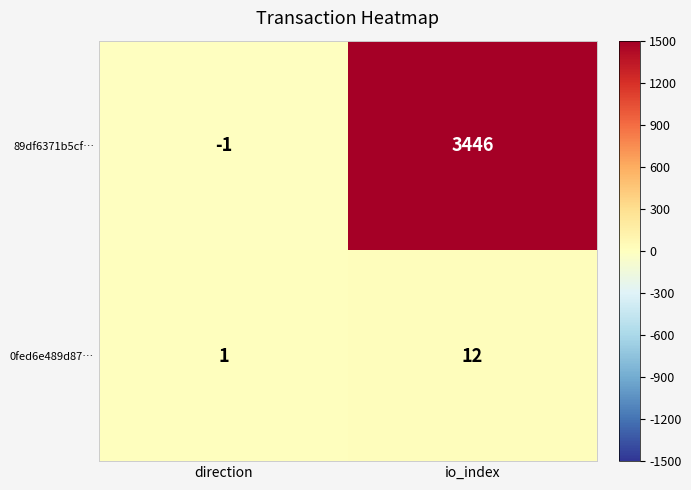

Where is 0fed6e489d87… nearest to the value 6?

direction